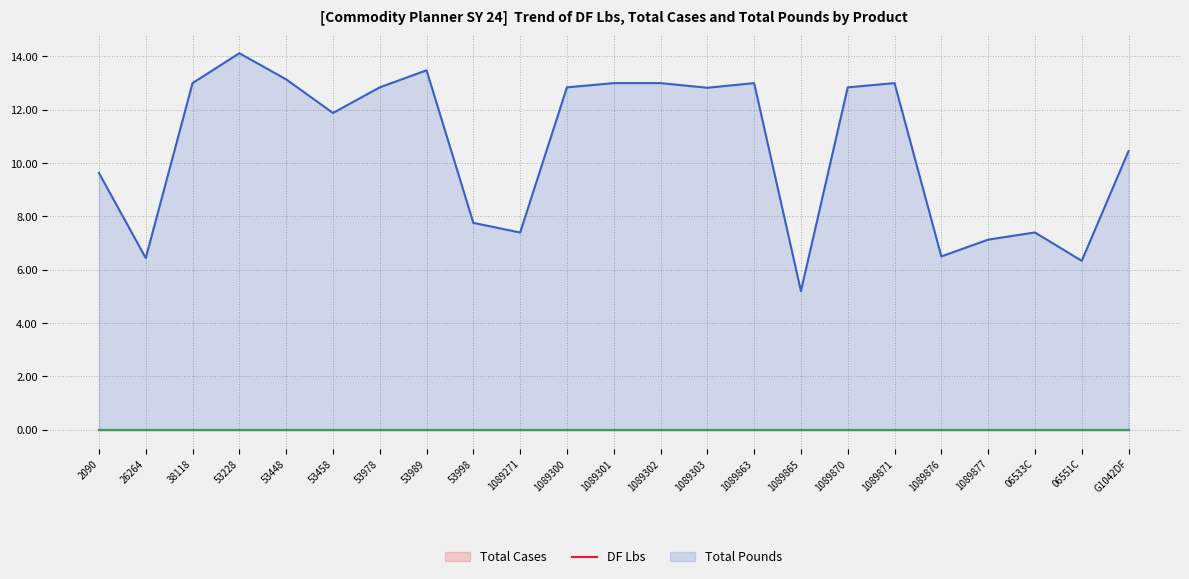

What is the total value across all series at 06551C?

6.3